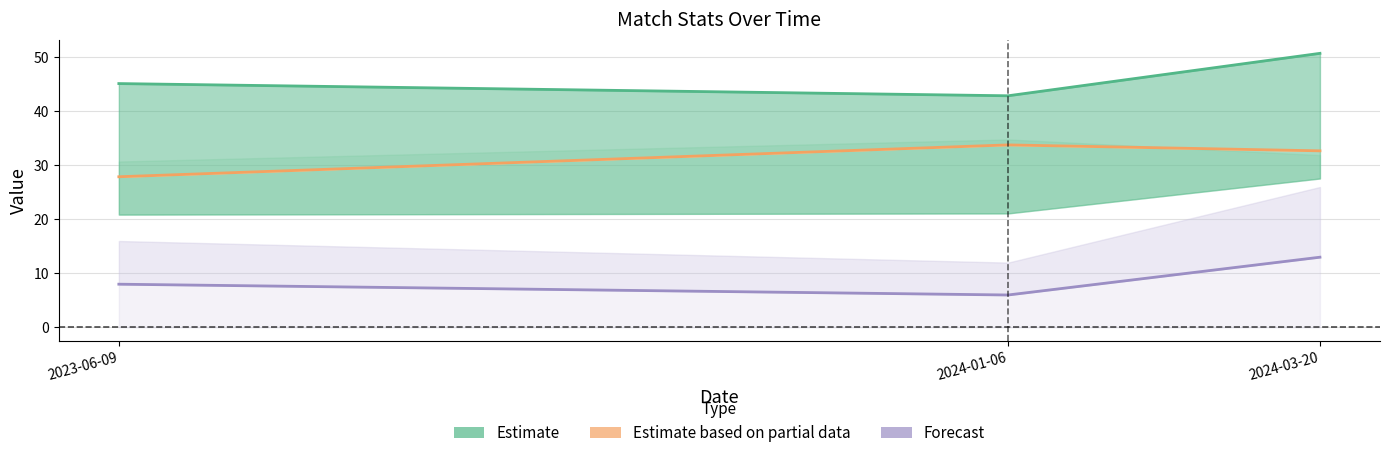

What position from the left is 2024-03-20?

3